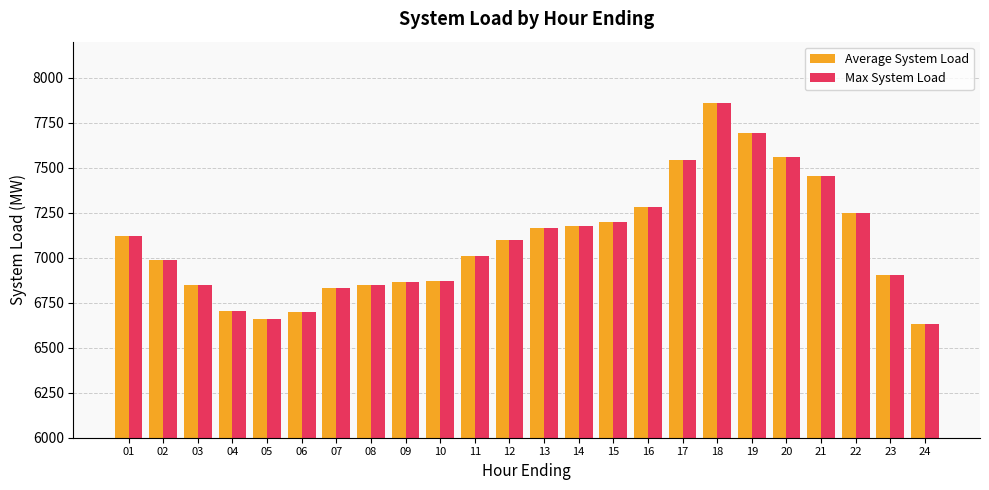

What is the total value across all series at 07?

13658